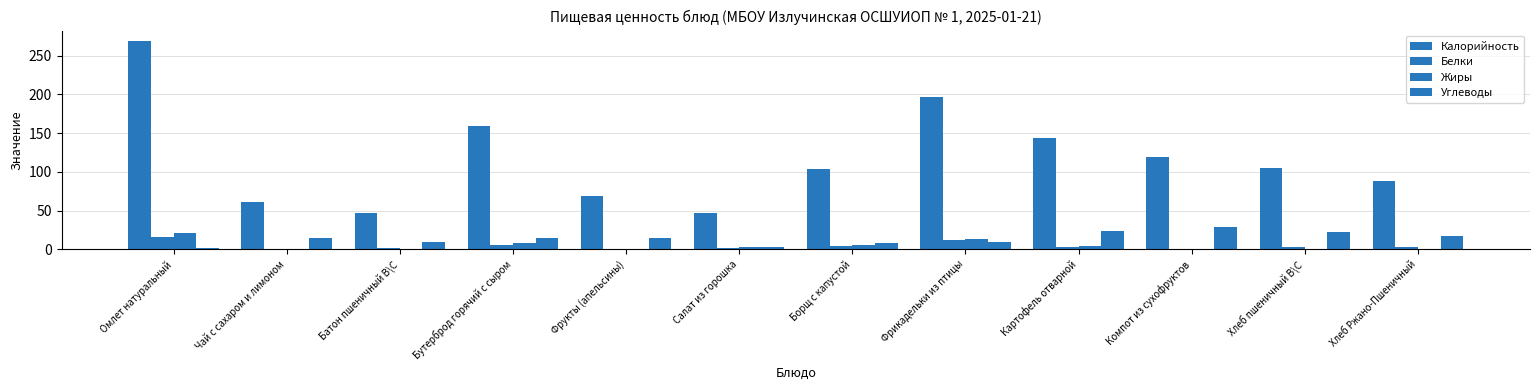

How many categories are shown in the chart?

12